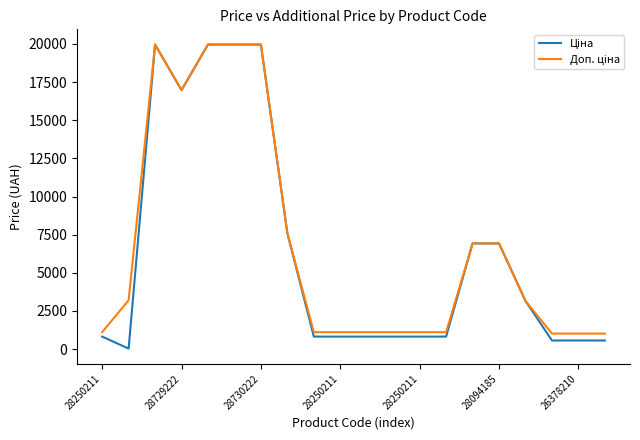

What is the smallest value displayed?

32.0